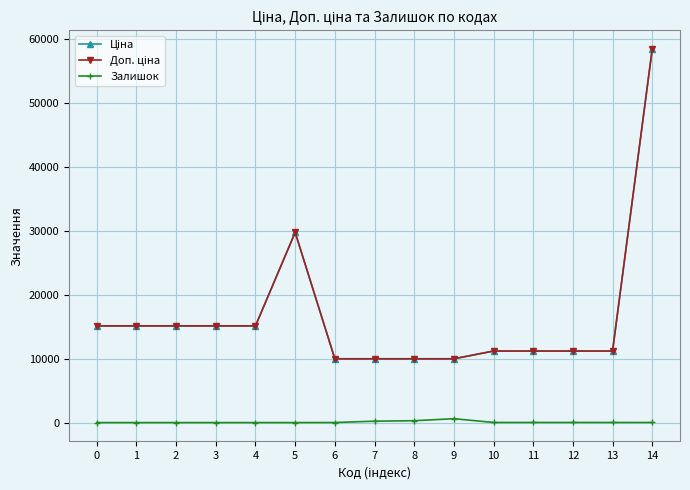

Does the chart have visible grid lines?

Yes